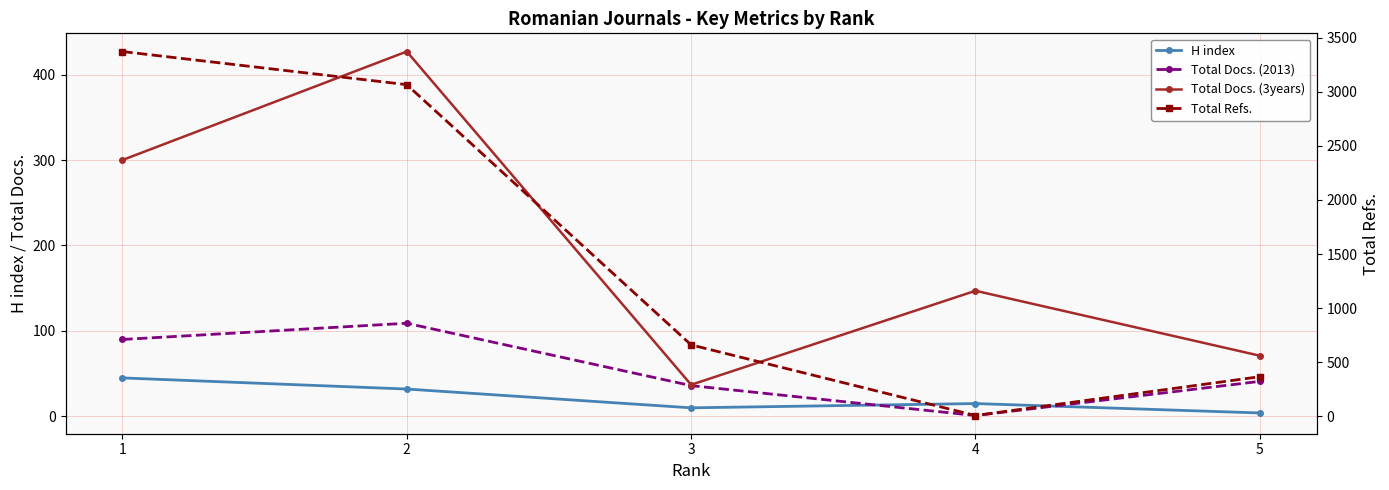

True or false: Total Docs. (2013) and Total Refs. cross at least once.

False